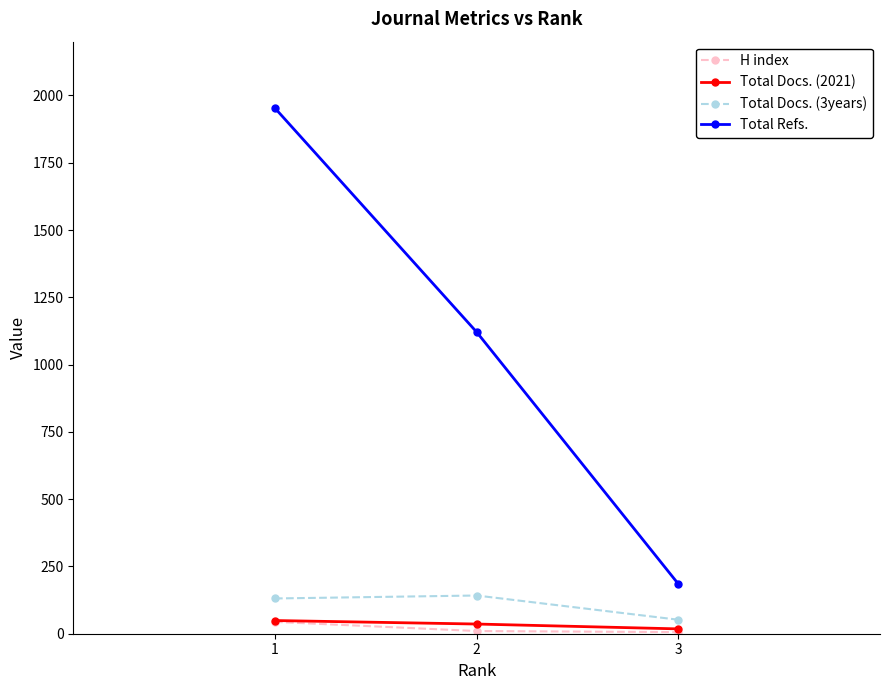

Between 1 and 3, which series saw the biggest shift?

Total Refs.